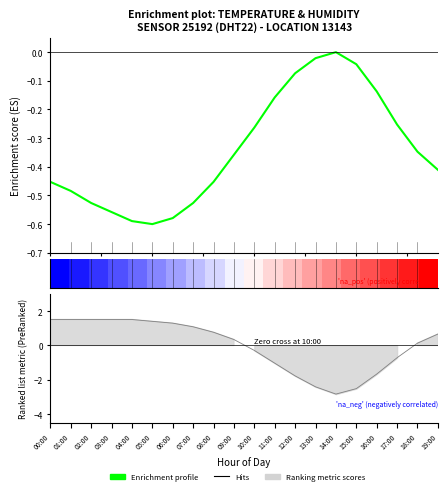

What is the difference between the highest and lowest values at 10:00?

0.2